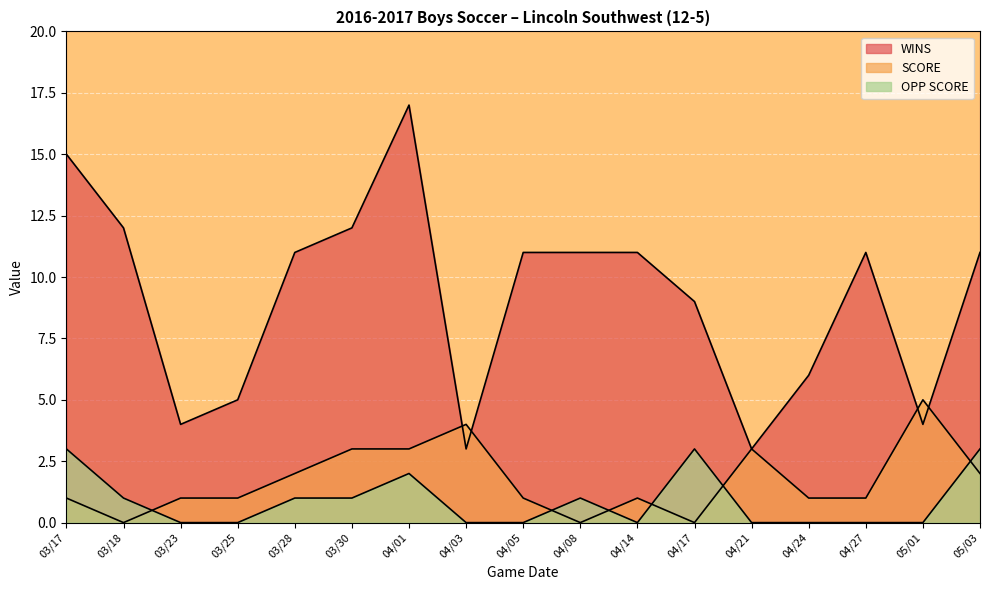

Is it true that SCORE equals 0 at 03/18?

True